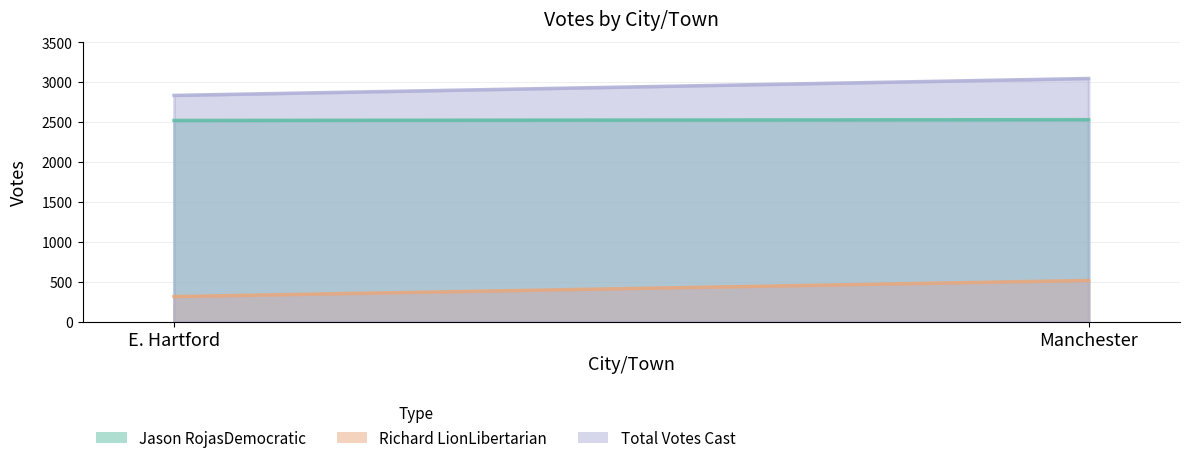

At which label is Total Votes Cast closest to 2942?

E. Hartford